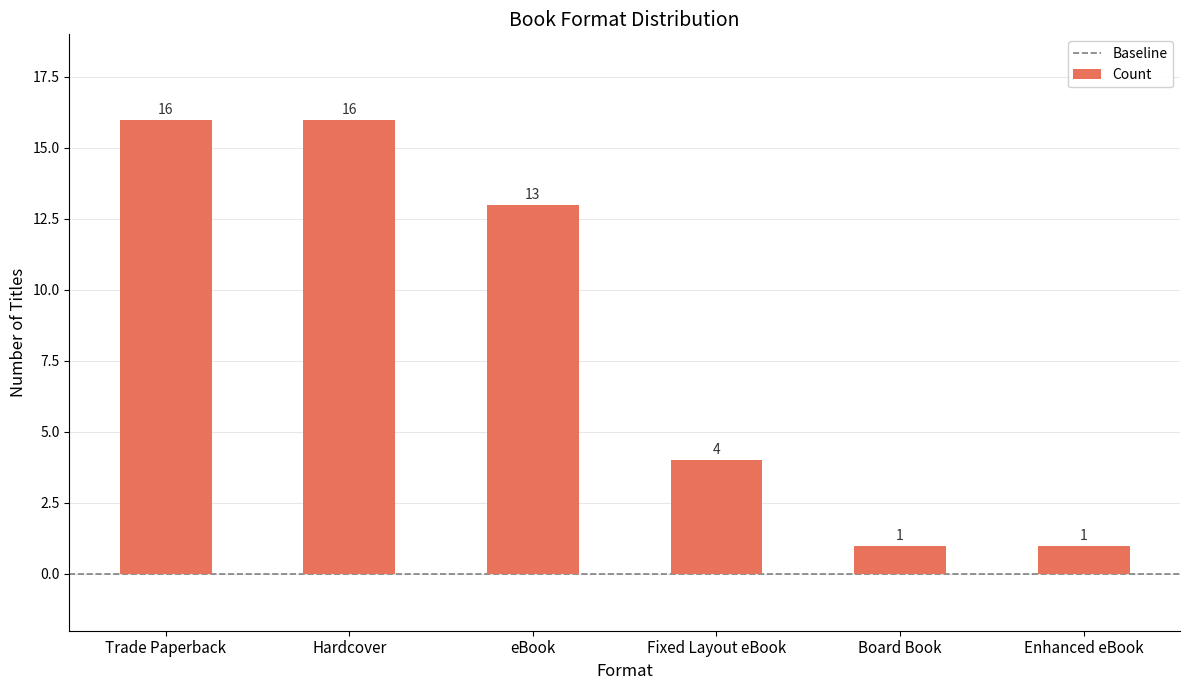

Is it true that the value at Enhanced eBook is 1?

True